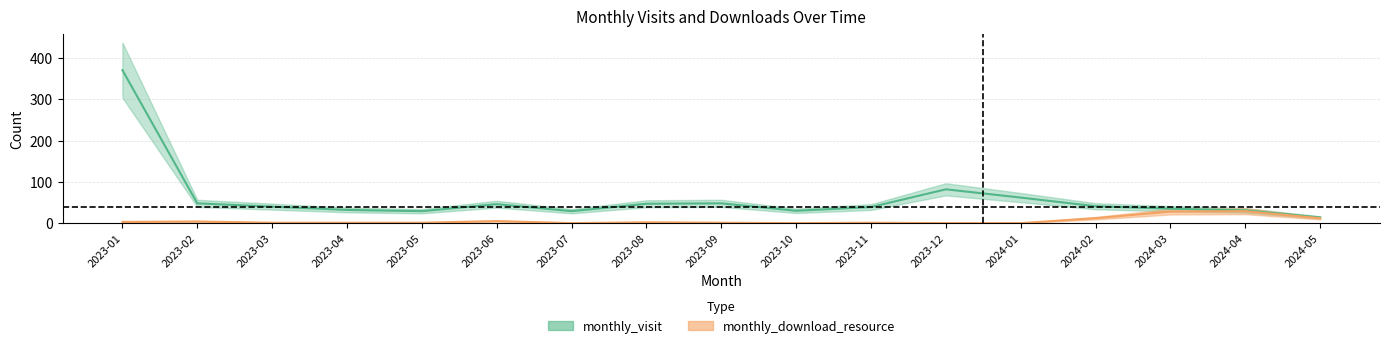

What is the difference between the highest and lowest values at 2024-04?

2